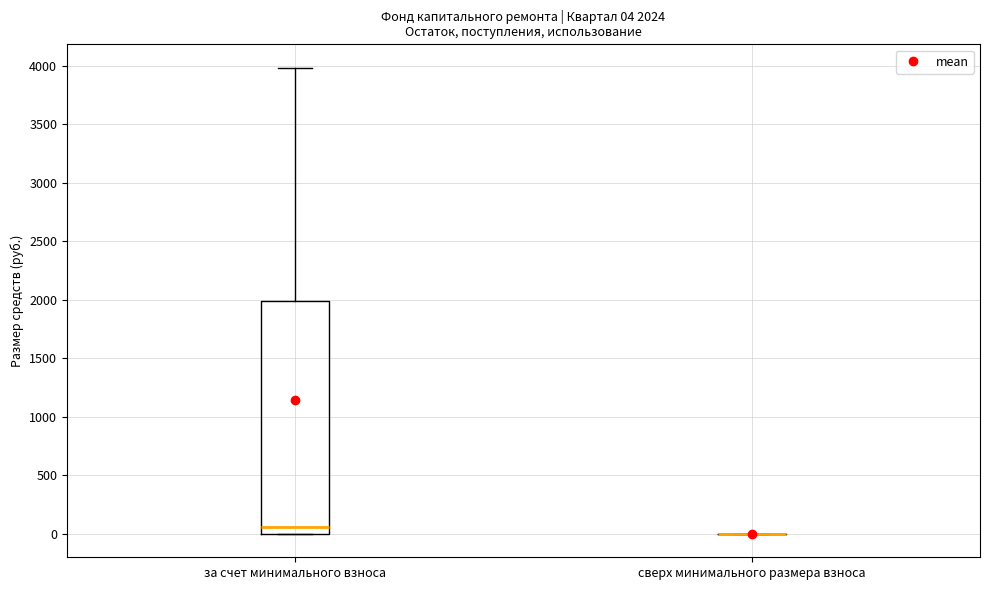

Which box is the tallest, from its lower edge to its upper edge?

за счет минимального взноса